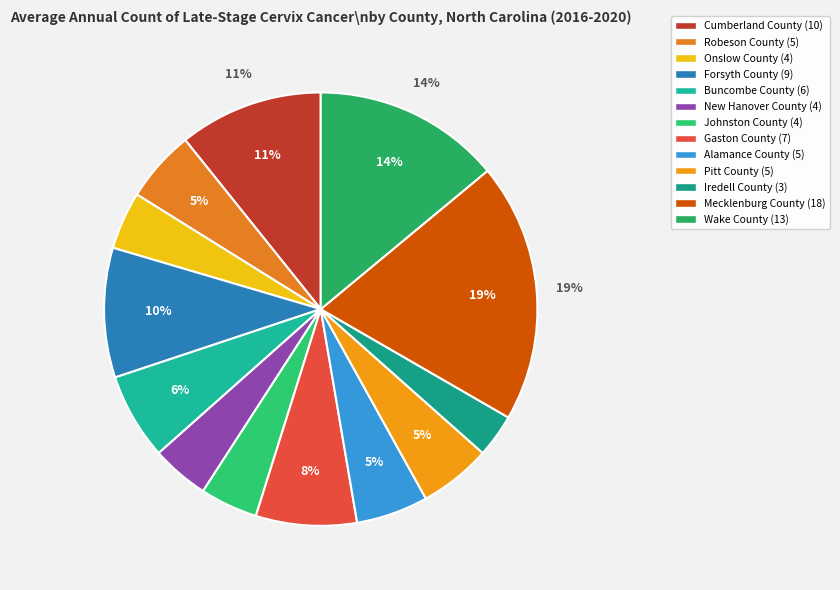

What percentage is NOT represented by Wake County?

86.0%